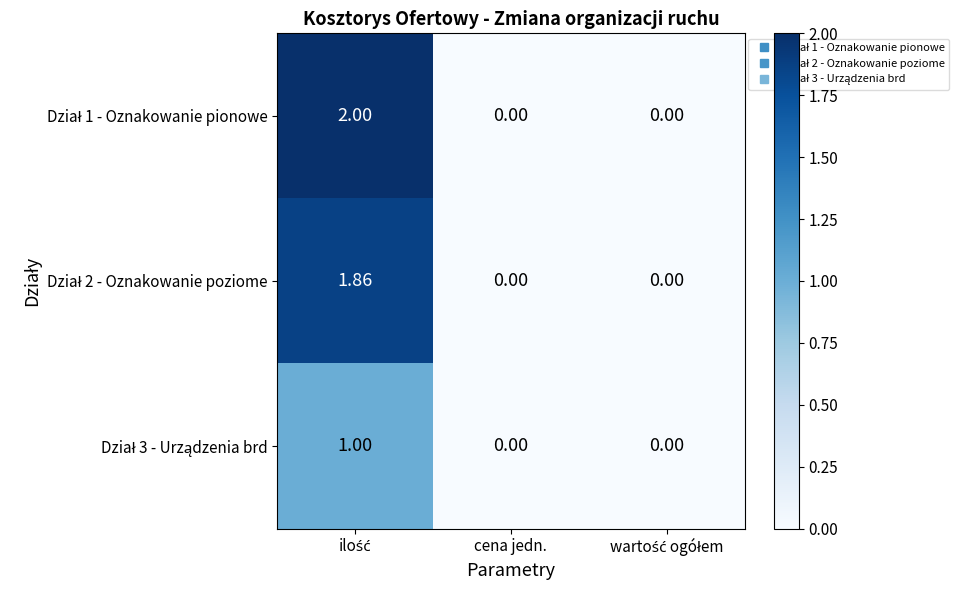

Rank the series at cena jedn. from highest to lowest value.

Dział 1 - Oznakowanie pionowe, Dział 2 - Oznakowanie poziome, Dział 3 - Urządzenia brd